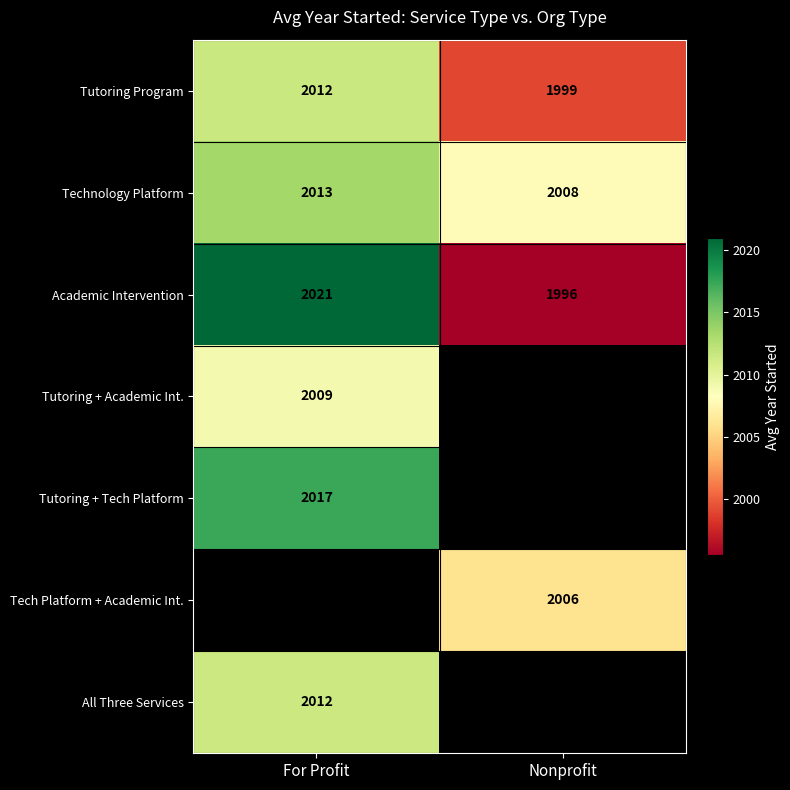

Which category has the highest value in the Academic Intervention series?

For Profit